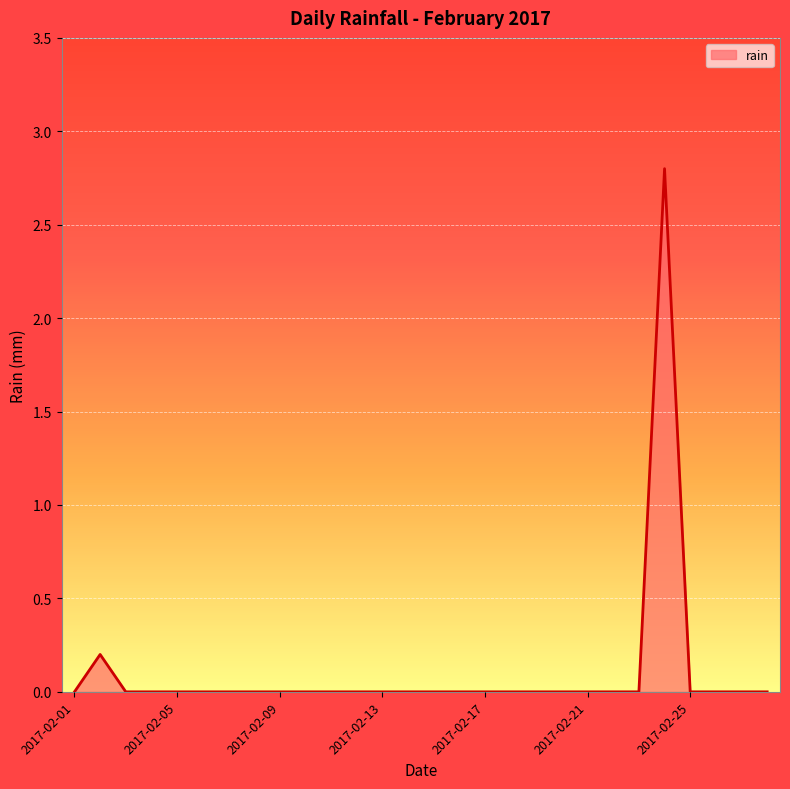

What is the maximum value shown in the chart?

2.8